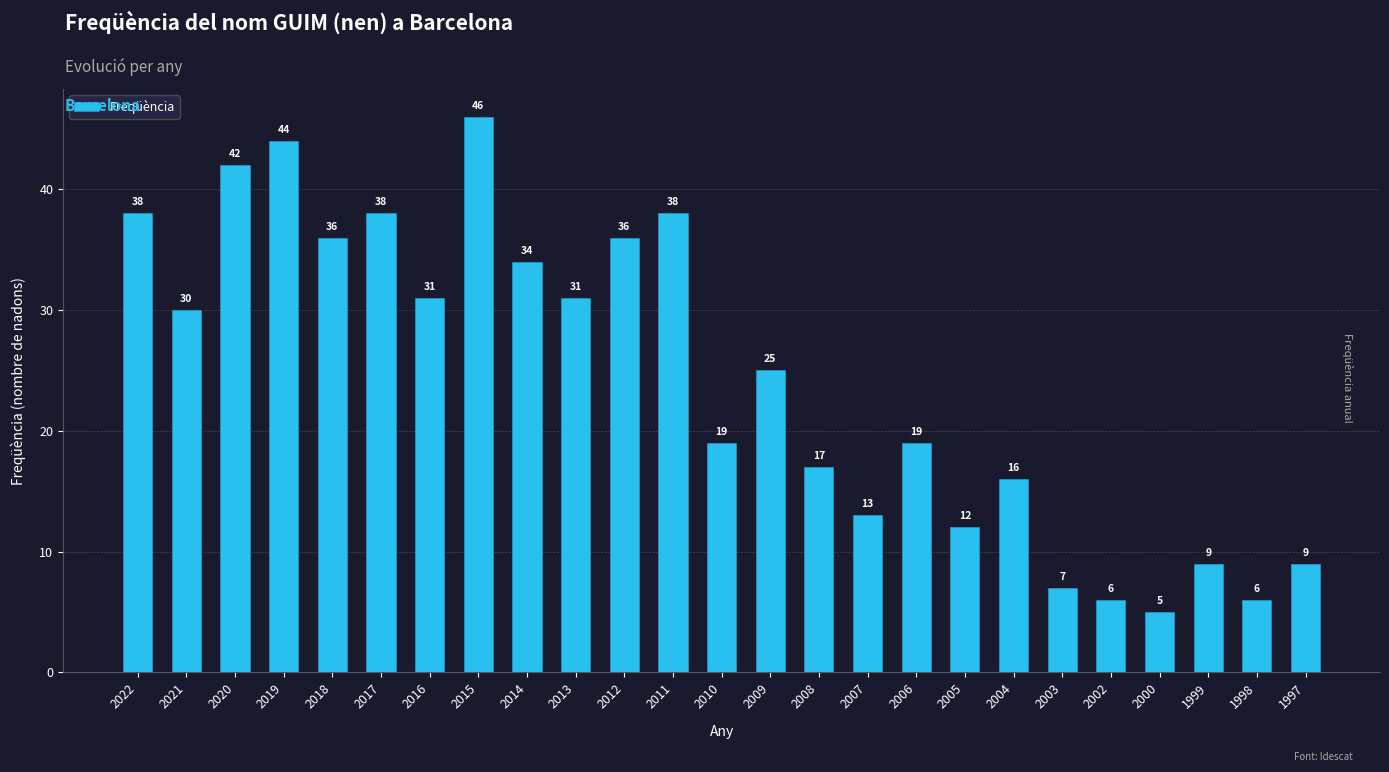

True or false: the data shows 44 at 2019.

True